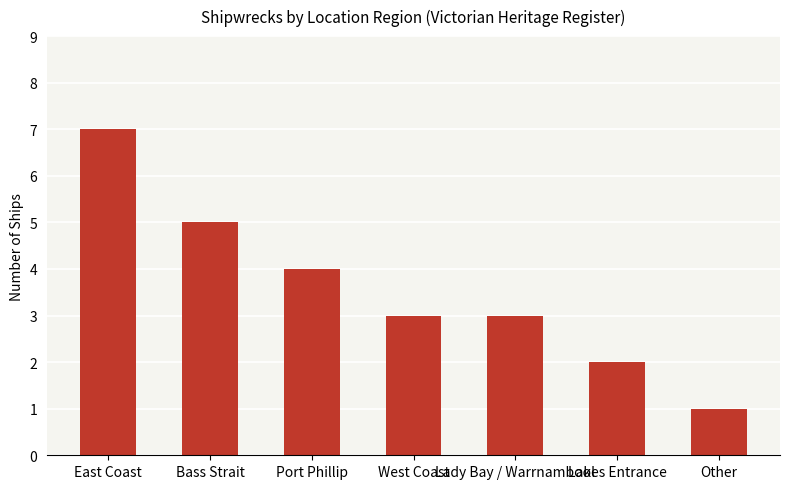

True or false: the data shows 10 at East Coast.

False